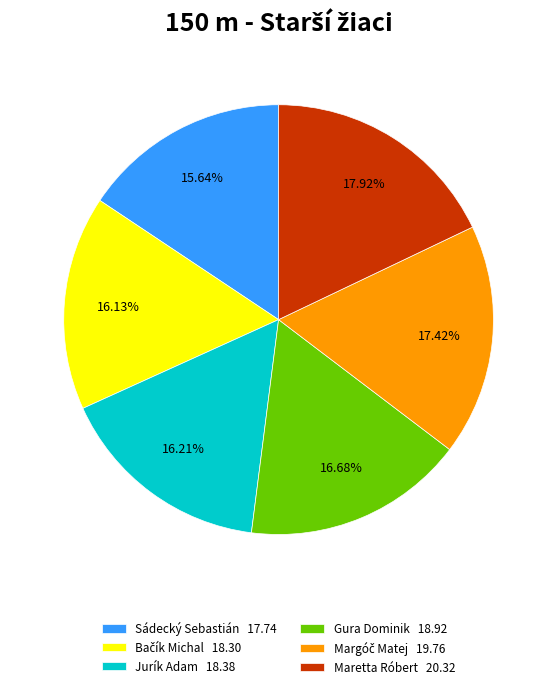

Combined, do Jurík Adam 18.38 and Gura Dominik 18.92 account for over 50%?

No